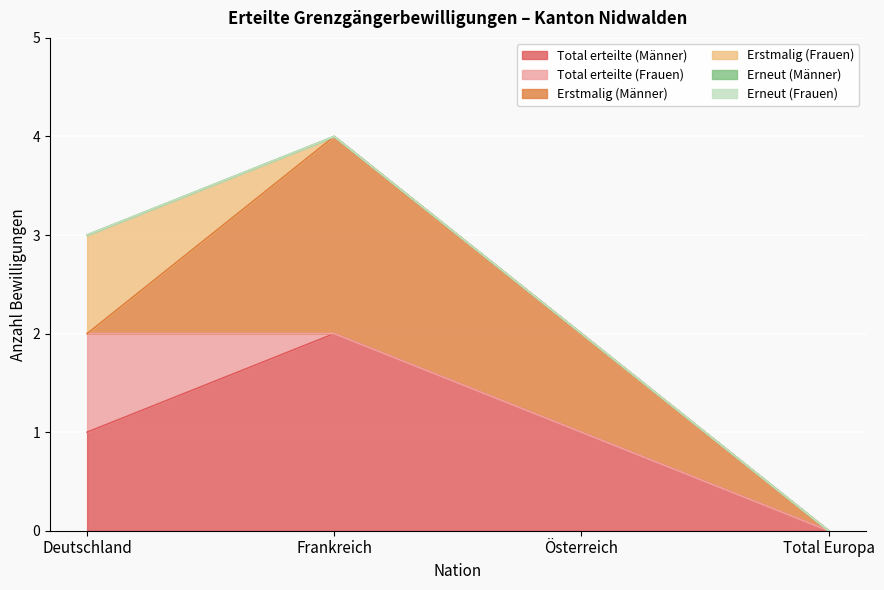

How many values in Erstmalig (Männer) are above zero?

2